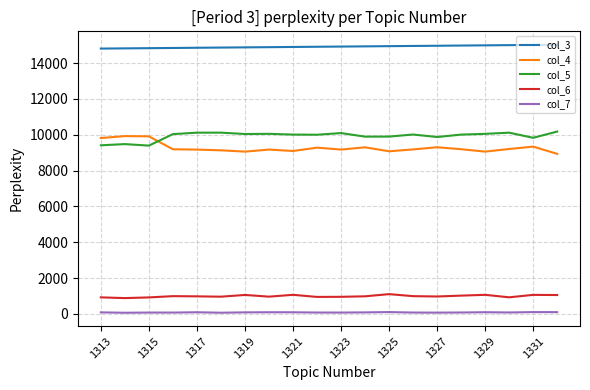

True or false: col_6 has more than 1 interior local peaks.

True